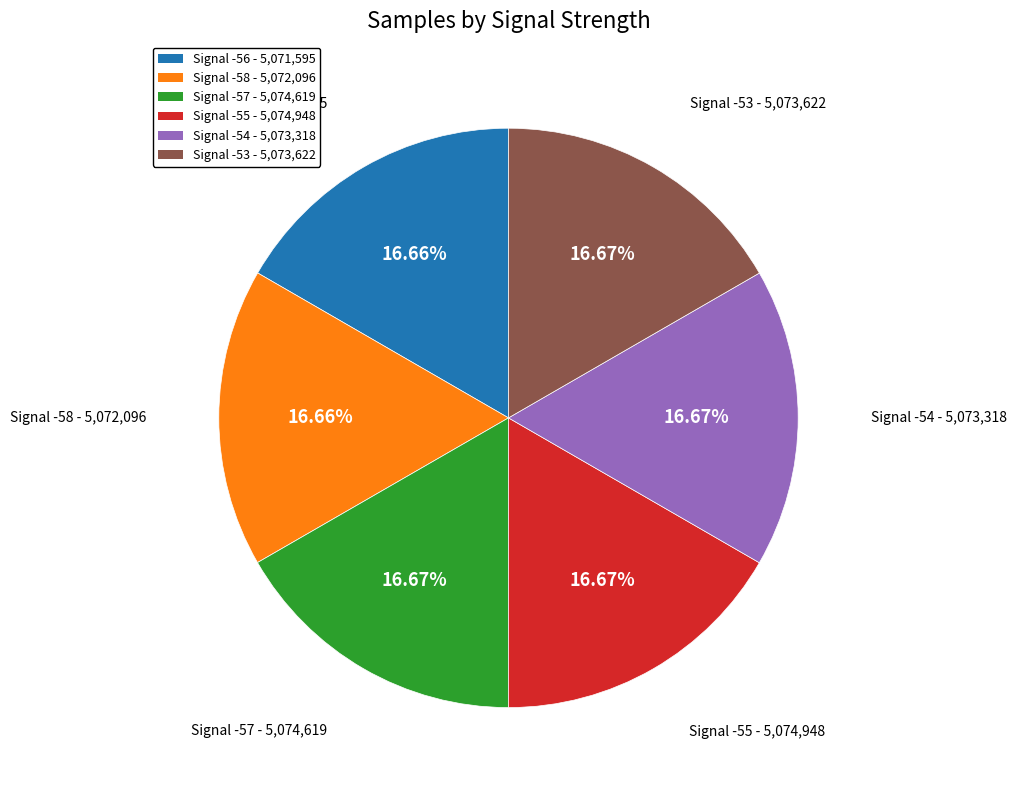

What percentage do Signal -57 and Signal -54 together represent?

33.3%